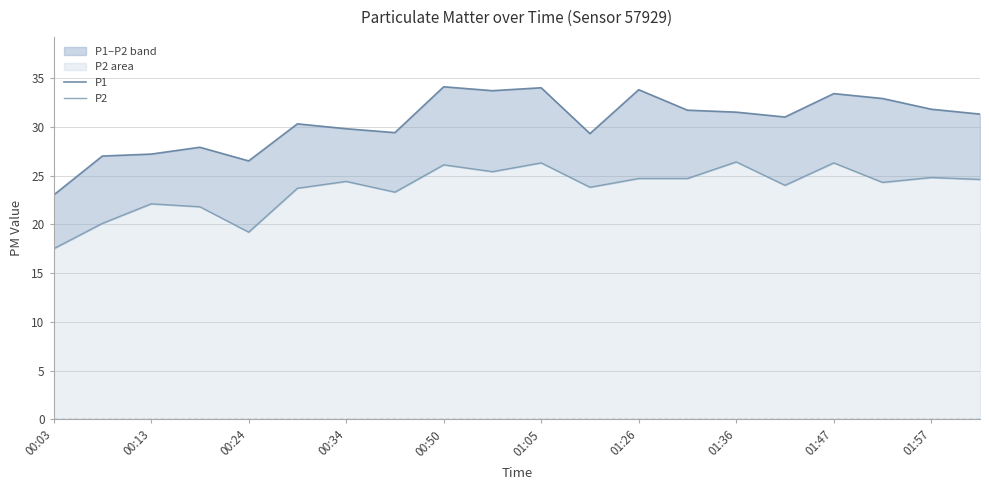

Rank the series by their average value, from highest to lowest.

P1, P2